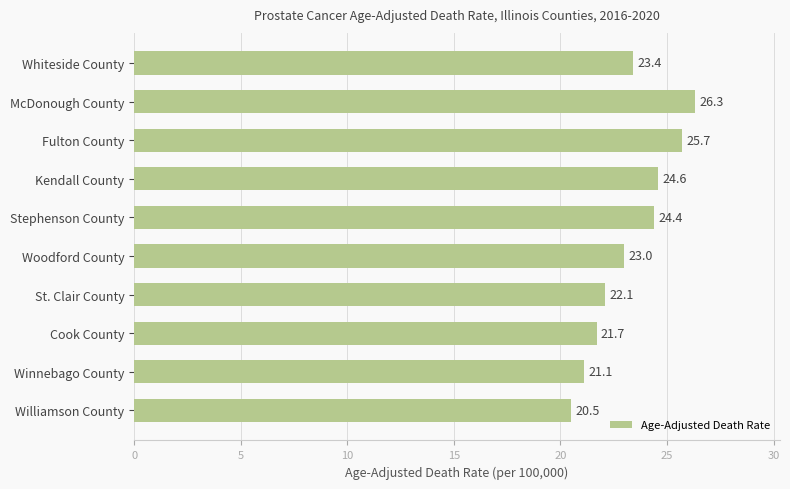

Between Winnebago County and St. Clair County, which is larger?

St. Clair County